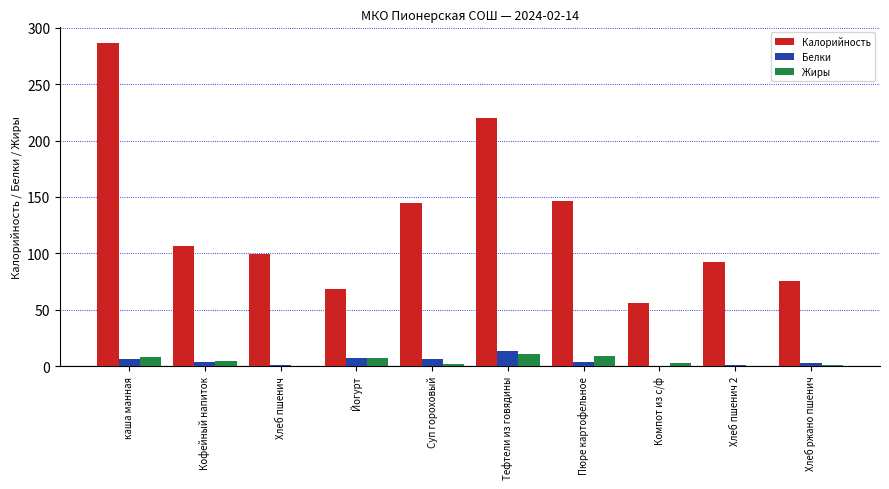

What is the sum of all Белки values?

44.5